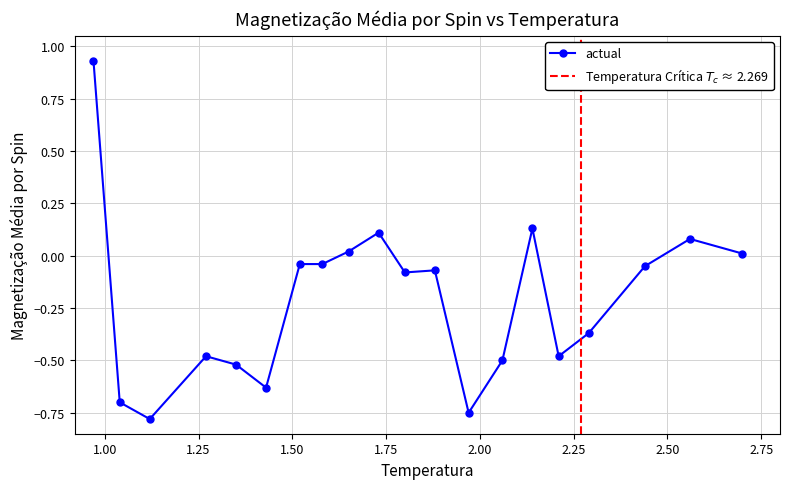

How many values are below zero?

14